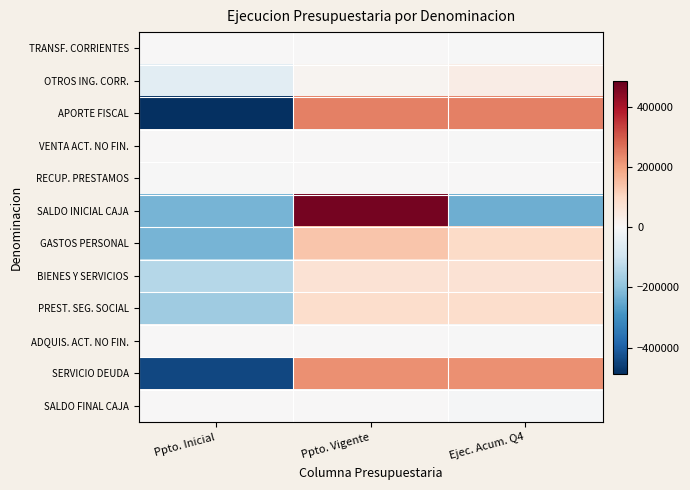

Reading left to right, what are all the values shown in this chart?

TRANSF. CORRIENTES: Ppto. Inicial=0.3	Ppto. Vigente=0.3	Ejec. Acum. Q4=-0.7
OTROS ING. CORR.: Ppto. Inicial=-51540.7	Ppto. Vigente=13645.3	Ejec. Acum. Q4=37895.3
APORTE FISCAL: Ppto. Inicial=-486600.7	Ppto. Vigente=243300.3	Ejec. Acum. Q4=243300.3
VENTA ACT. NO FIN.: Ppto. Inicial=308.3	Ppto. Vigente=308.3	Ejec. Acum. Q4=-616.7
RECUP. PRESTAMOS: Ppto. Inicial=-3196.0	Ppto. Vigente=1598.0	Ejec. Acum. Q4=1598.0
SALDO INICIAL CAJA: Ppto. Inicial=-226984.0	Ppto. Vigente=463968.0	Ejec. Acum. Q4=-236984.0
GASTOS PERSONAL: Ppto. Inicial=-227189.0	Ppto. Vigente=134702.0	Ejec. Acum. Q4=92487.0
BIENES Y SERVICIOS: Ppto. Inicial=-138663.0	Ppto. Vigente=69337.0	Ejec. Acum. Q4=69326.0
PREST. SEG. SOCIAL: Ppto. Inicial=-172426.7	Ppto. Vigente=86213.3	Ejec. Acum. Q4=86213.3
ADQUIS. ACT. NO FIN.: Ppto. Inicial=43.7	Ppto. Vigente=43.7	Ejec. Acum. Q4=-87.3
SERVICIO DEUDA: Ppto. Inicial=-441506.7	Ppto. Vigente=220795.3	Ejec. Acum. Q4=220711.3
SALDO FINAL CAJA: Ppto. Inicial=3333.3	Ppto. Vigente=3333.3	Ejec. Acum. Q4=-6666.7